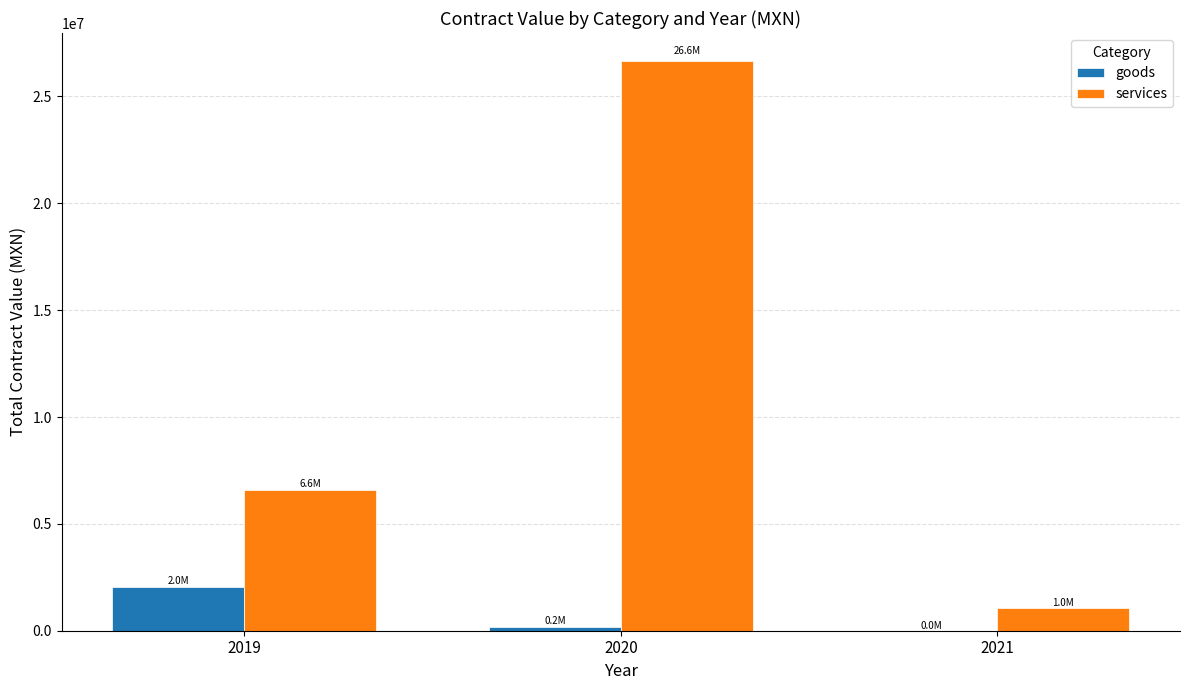

What is the sum of the services values at 2020 and 2021?

27677788.9